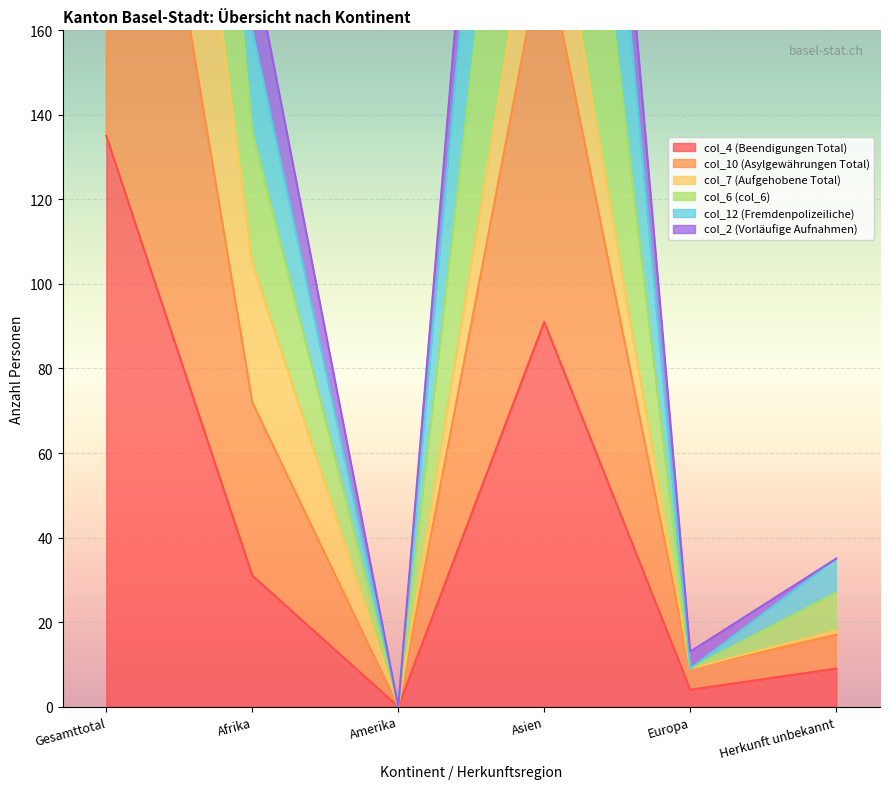

Between Afrika and Europa, which series saw the biggest shift?

col_10 (Asylgewährungen Total)